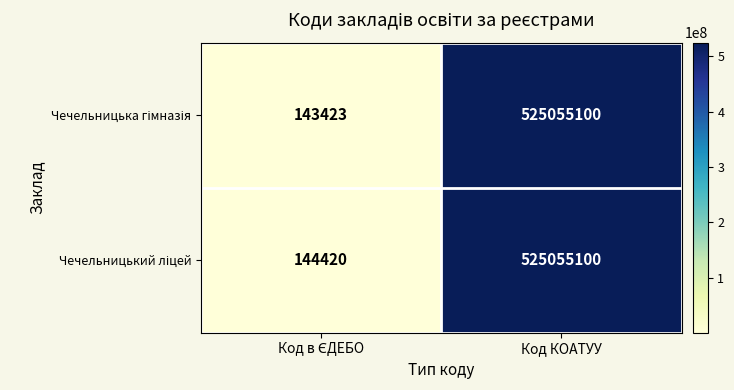

What is the total value across all series at Код КОАТУУ?

1050110200